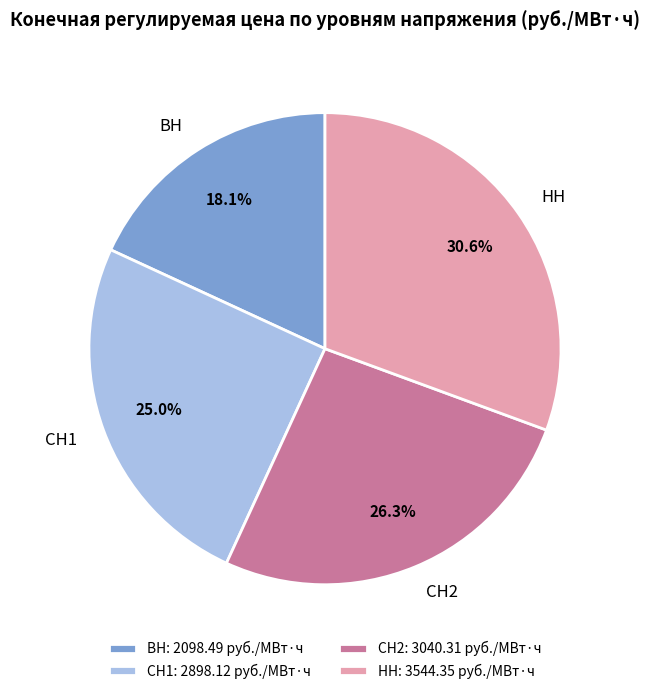

To the nearest percent, what is the average slice percentage?

25%